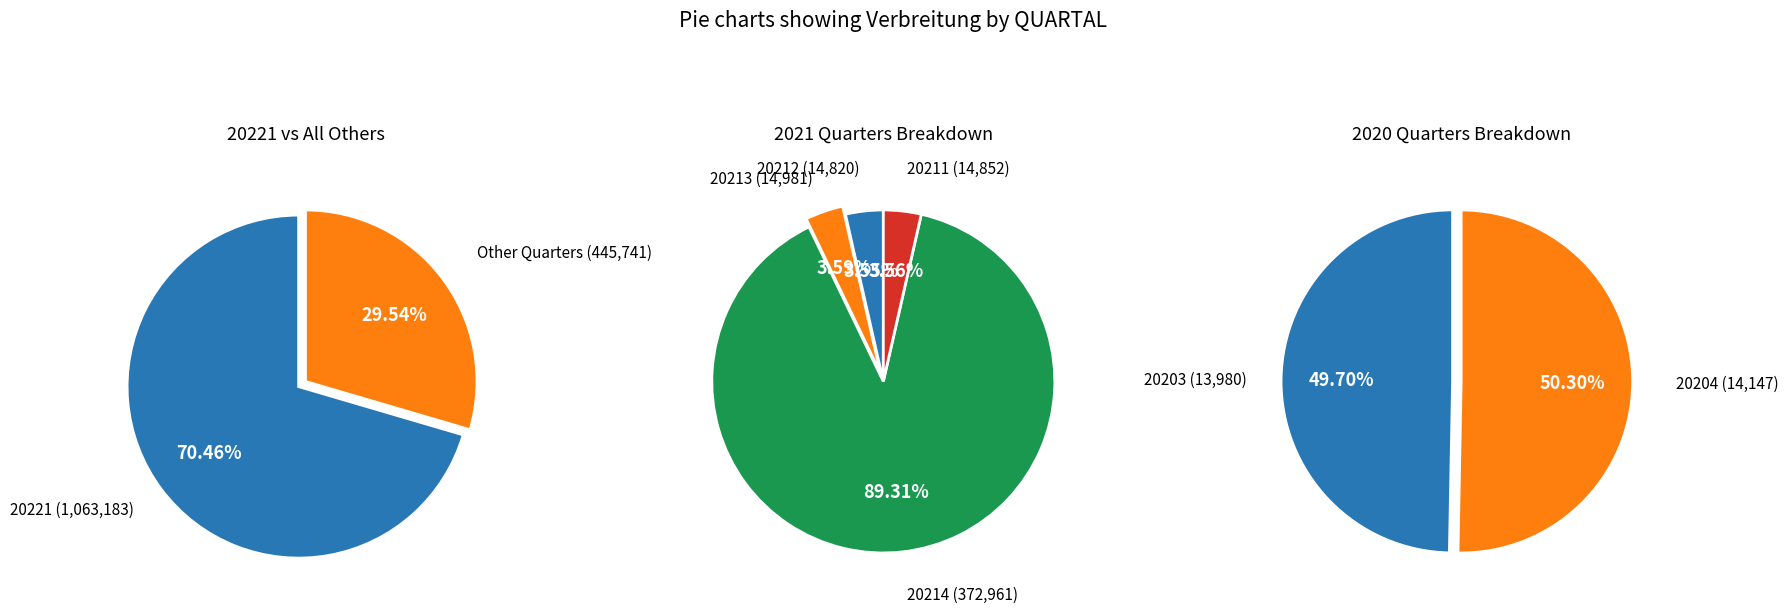

Which slice represents more than half of the pie?

20221